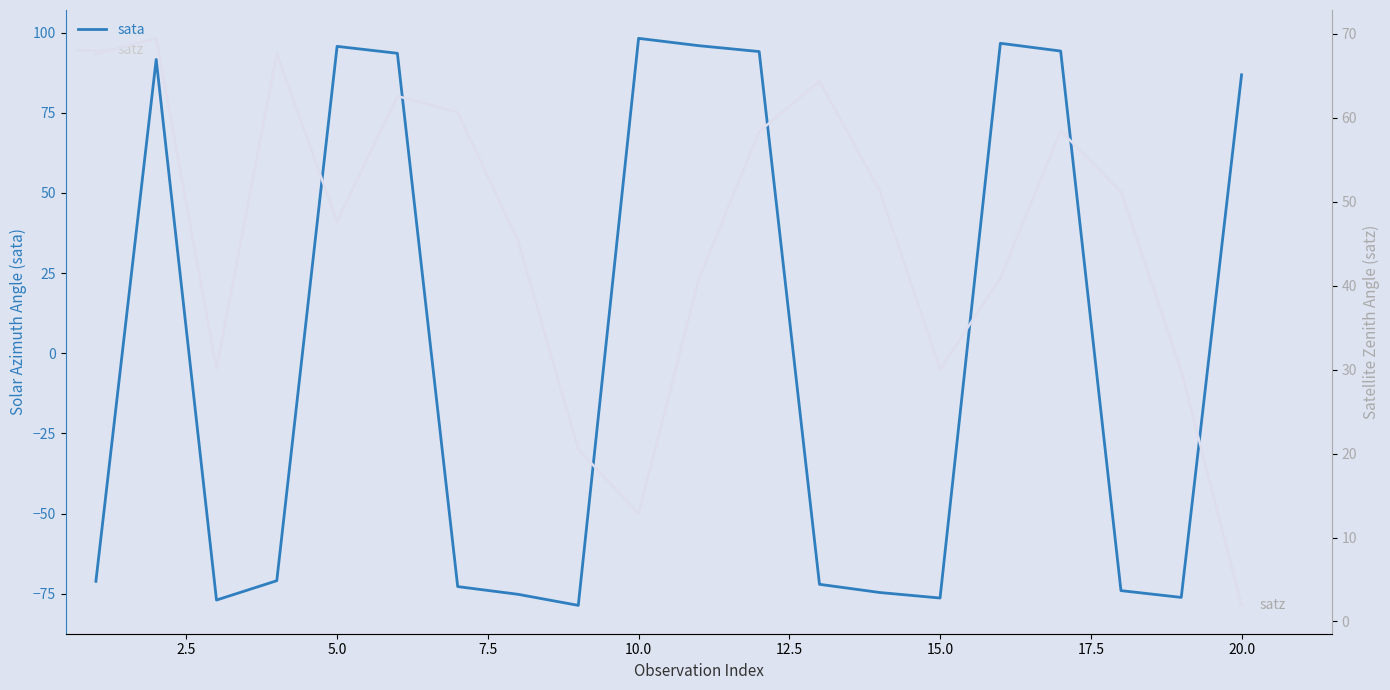

Rank the series by their maximum value, from highest to lowest.

sata, satz